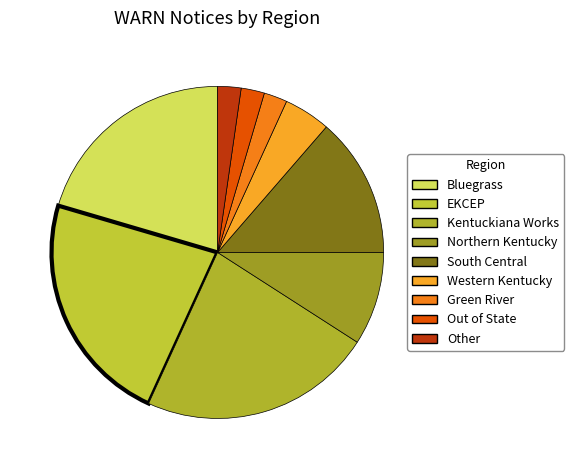

The Out of State slice represents 10% of the pie. True or false?

False